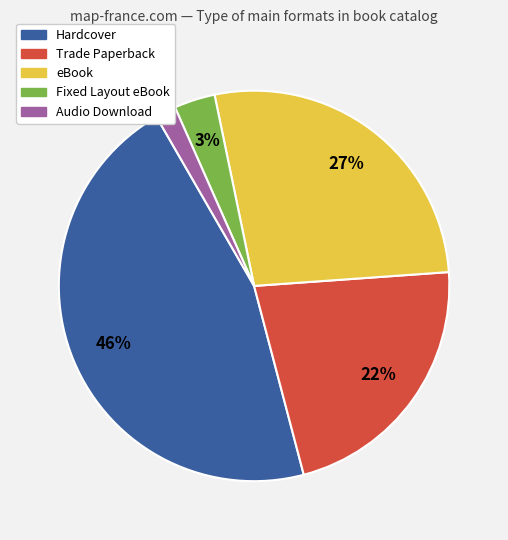

Is the sum of eBook and Hardcover greater than half?

Yes